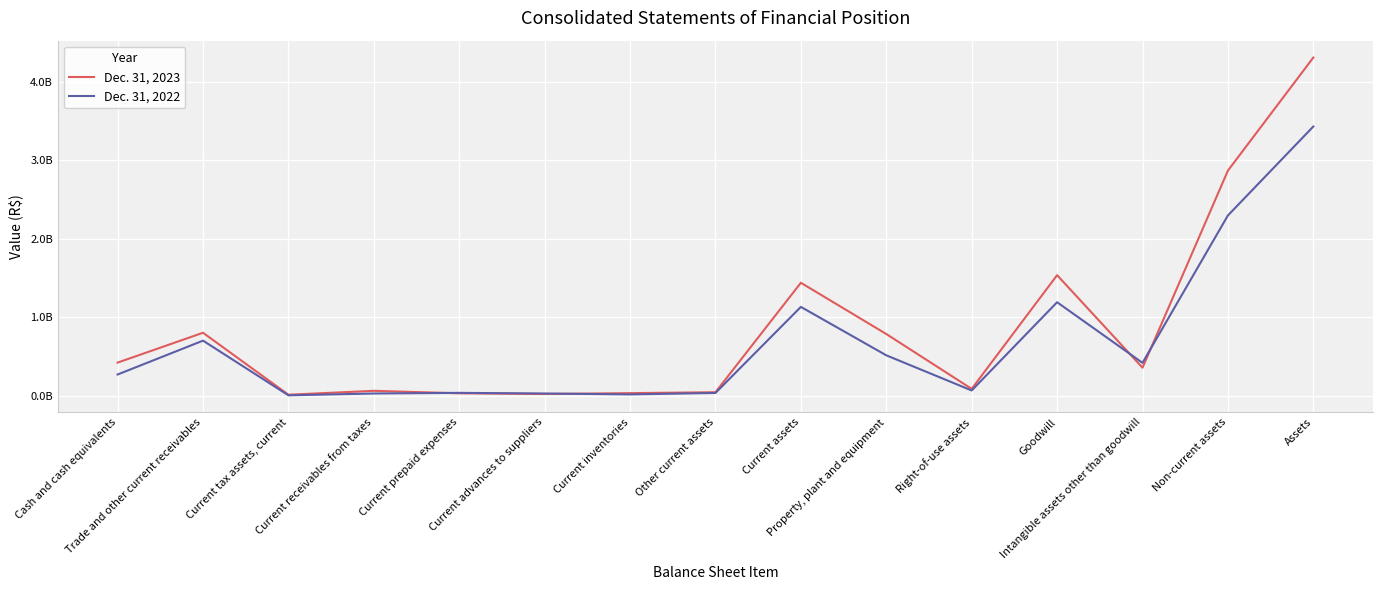

What is the maximum value for Dec. 31, 2022?

3430757000